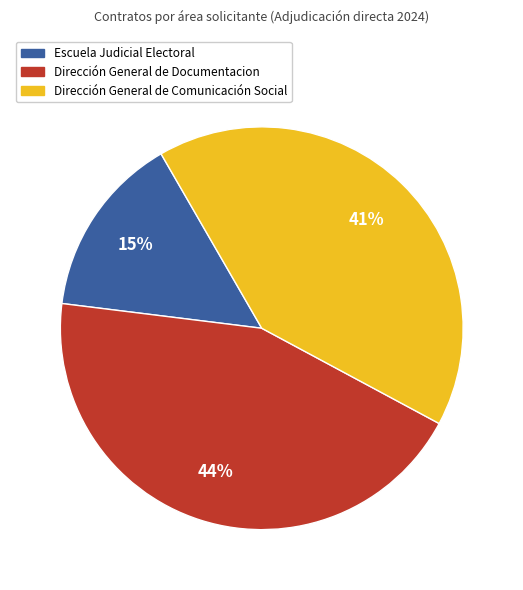

Between Dirección General de Comunicación Social and Escuela Judicial Electoral, which is larger?

Dirección General de Comunicación Social